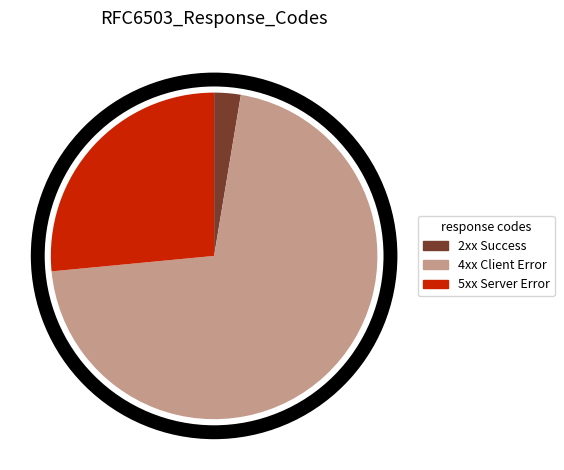

How many slices are in this pie chart?

3